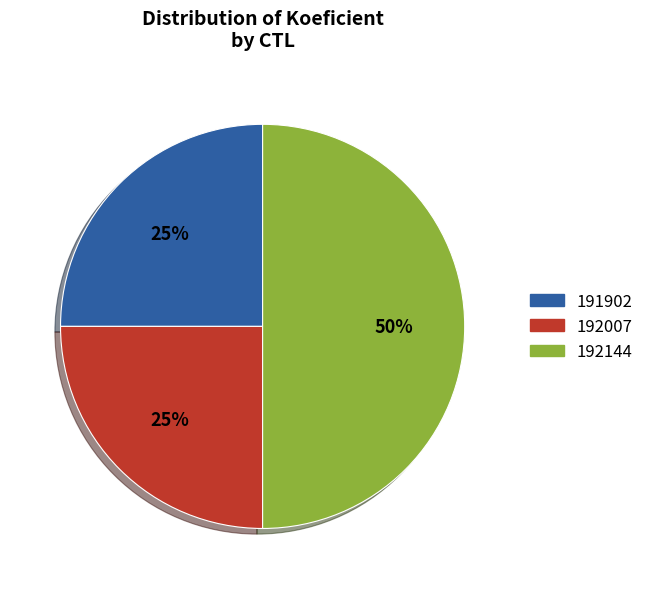

Is it true that 191902 is 25% of the pie?

True